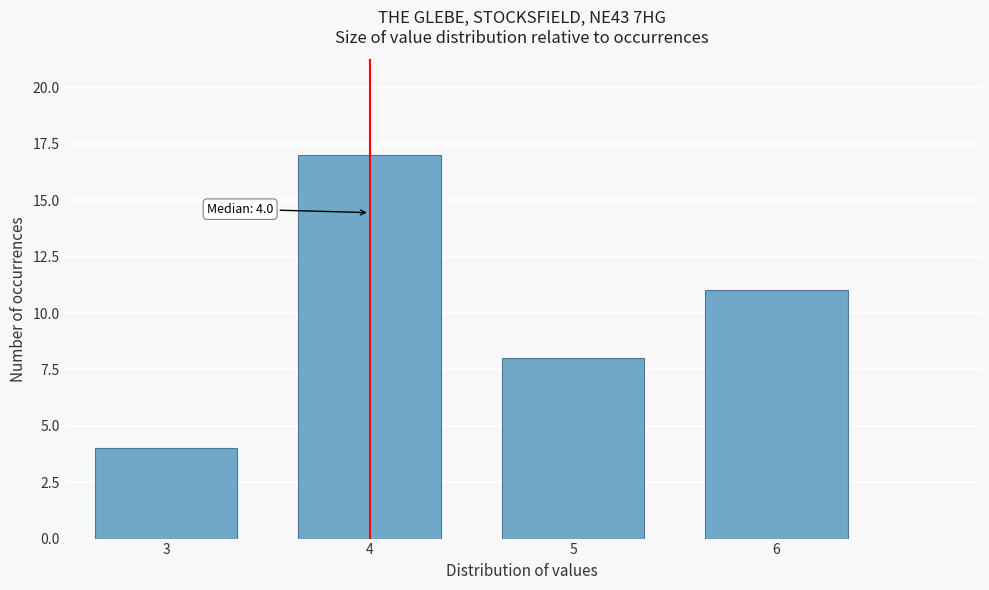

Reading left to right, what are all the values shown in this chart?

4	17	8	11